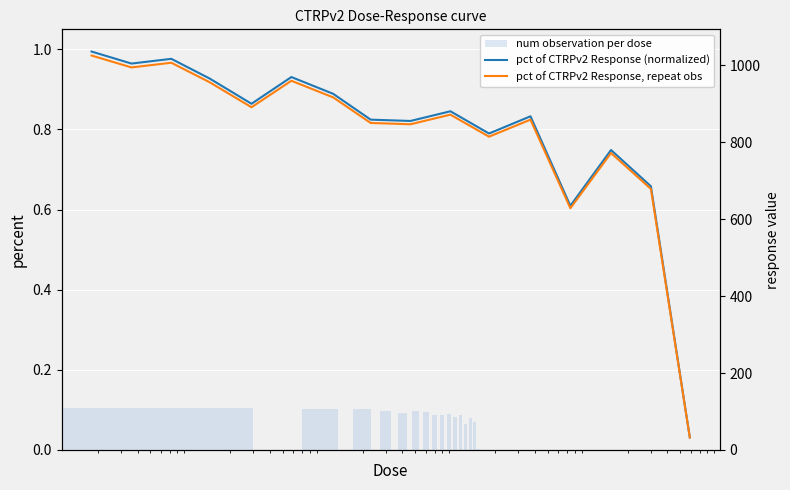

What is the difference between the num observation per dose values at 9 and 7?

2.3